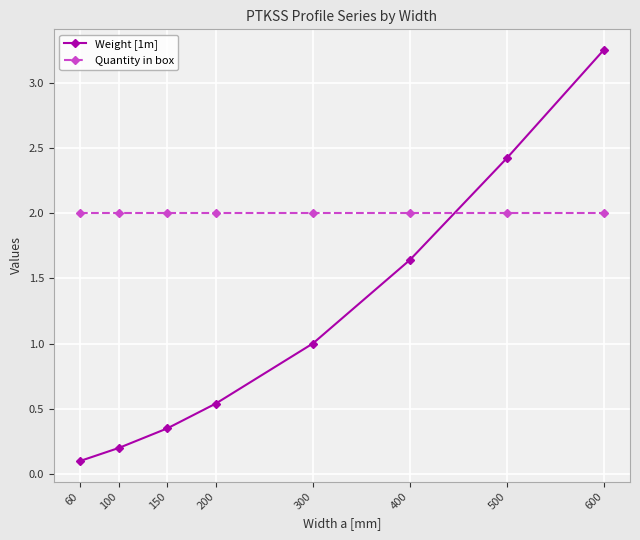

What is the total value across all series at 500?

4.4